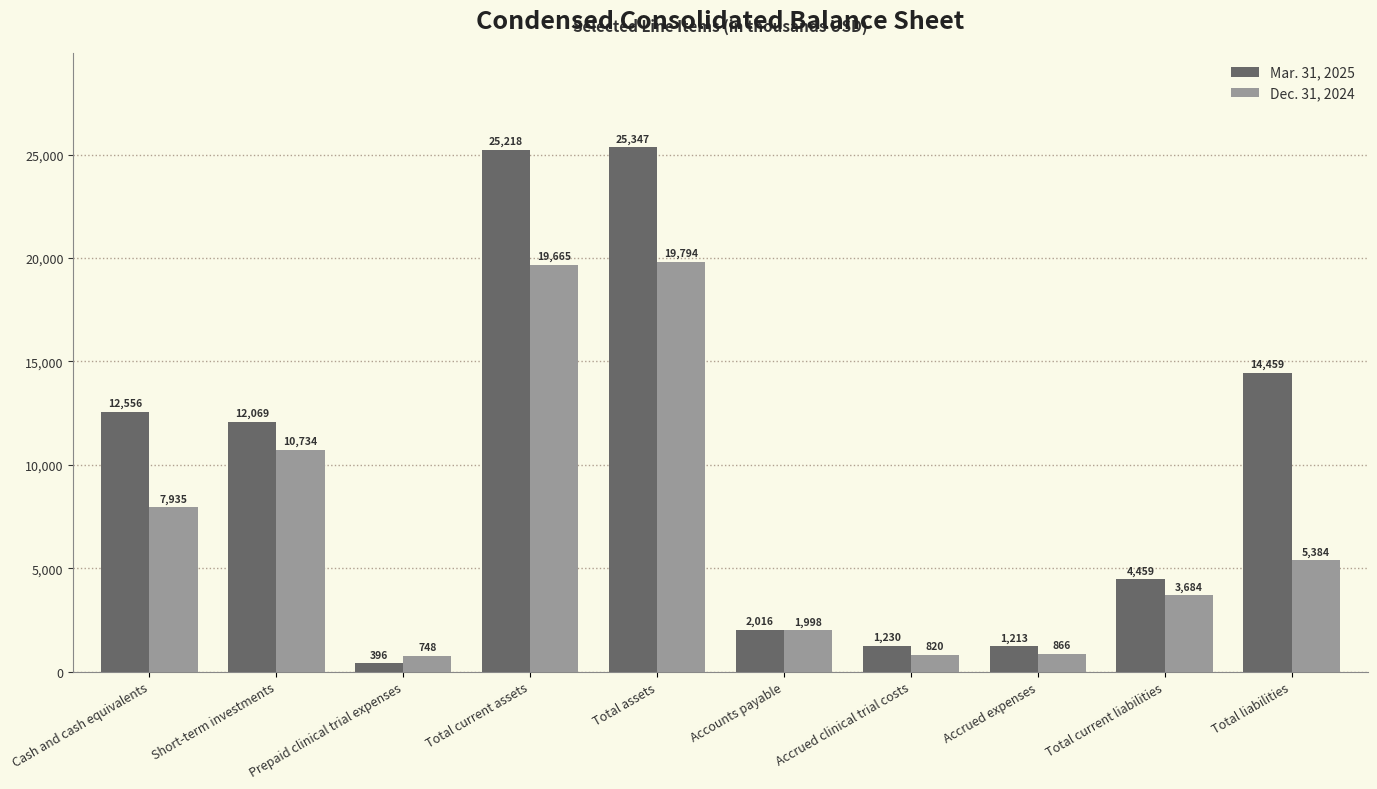

At how many categories does at least one series exceed 5225?

5